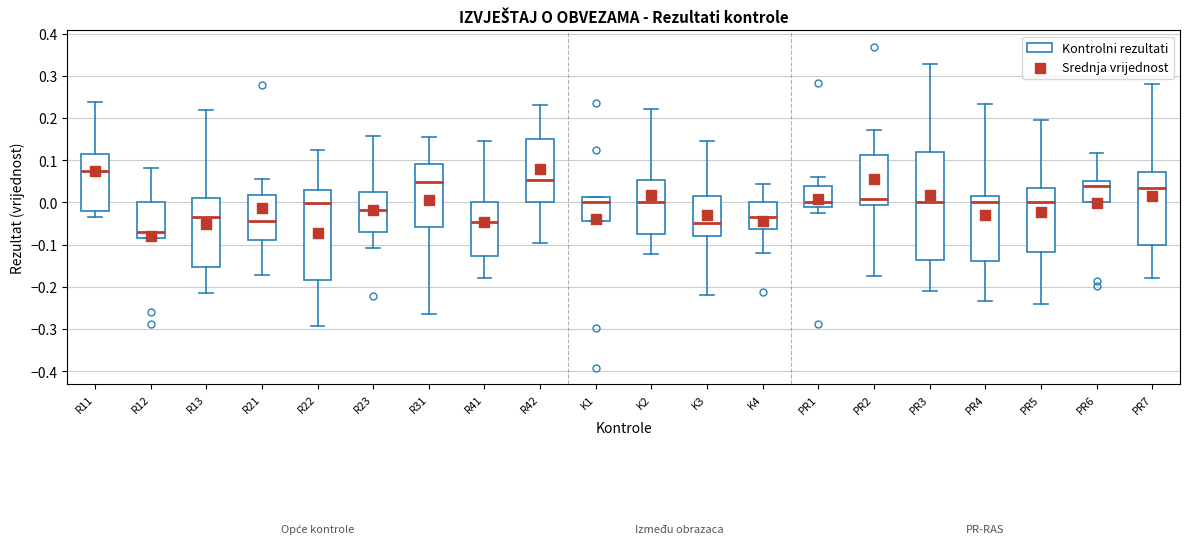

Reading left to right, read every box against the y-axis: the position of its median line, the range the box covers, and the ends of its whiskers. The values are not printed on the chart, so give them approximately, as read against the axis.

R11: median 0.07, box -0.02 to 0.12, whiskers -0.04 to 0.24
R12: median -0.07, box -0.08 to 0.00, whiskers -0.08 to 0.08
R13: median -0.03, box -0.15 to 0.01, whiskers -0.21 to 0.22
R21: median -0.04, box -0.09 to 0.02, whiskers -0.17 to 0.06
R22: median 0.00, box -0.18 to 0.03, whiskers -0.29 to 0.12
R23: median -0.02, box -0.07 to 0.03, whiskers -0.11 to 0.16
R31: median 0.05, box -0.06 to 0.09, whiskers -0.26 to 0.15
R41: median -0.05, box -0.13 to 0.00, whiskers -0.18 to 0.15
R42: median 0.05, box 0.00 to 0.15, whiskers -0.10 to 0.23
K1: median 0.00, box -0.04 to 0.01, whiskers -0.04 to 0.01
K2: median 0.00, box -0.08 to 0.05, whiskers -0.12 to 0.22
K3: median -0.05, box -0.08 to 0.01, whiskers -0.22 to 0.15
K4: median -0.04, box -0.06 to 0.00, whiskers -0.12 to 0.04
PR1: median 0.00, box -0.01 to 0.04, whiskers -0.02 to 0.06
PR2: median 0.01, box -0.01 to 0.11, whiskers -0.18 to 0.17
PR3: median 0.00, box -0.14 to 0.12, whiskers -0.21 to 0.33
PR4: median 0.00, box -0.14 to 0.01, whiskers -0.23 to 0.23
PR5: median 0.00, box -0.12 to 0.03, whiskers -0.24 to 0.20
PR6: median 0.04, box 0.00 to 0.05, whiskers 0.00 to 0.12
PR7: median 0.03, box -0.10 to 0.07, whiskers -0.18 to 0.28